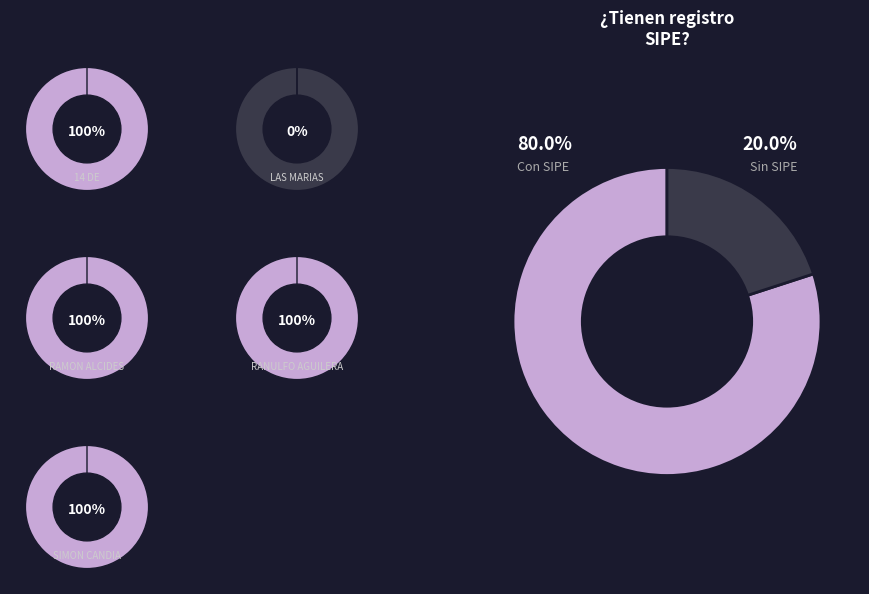

Which slice is the largest?

14 DE JULIO S.A.